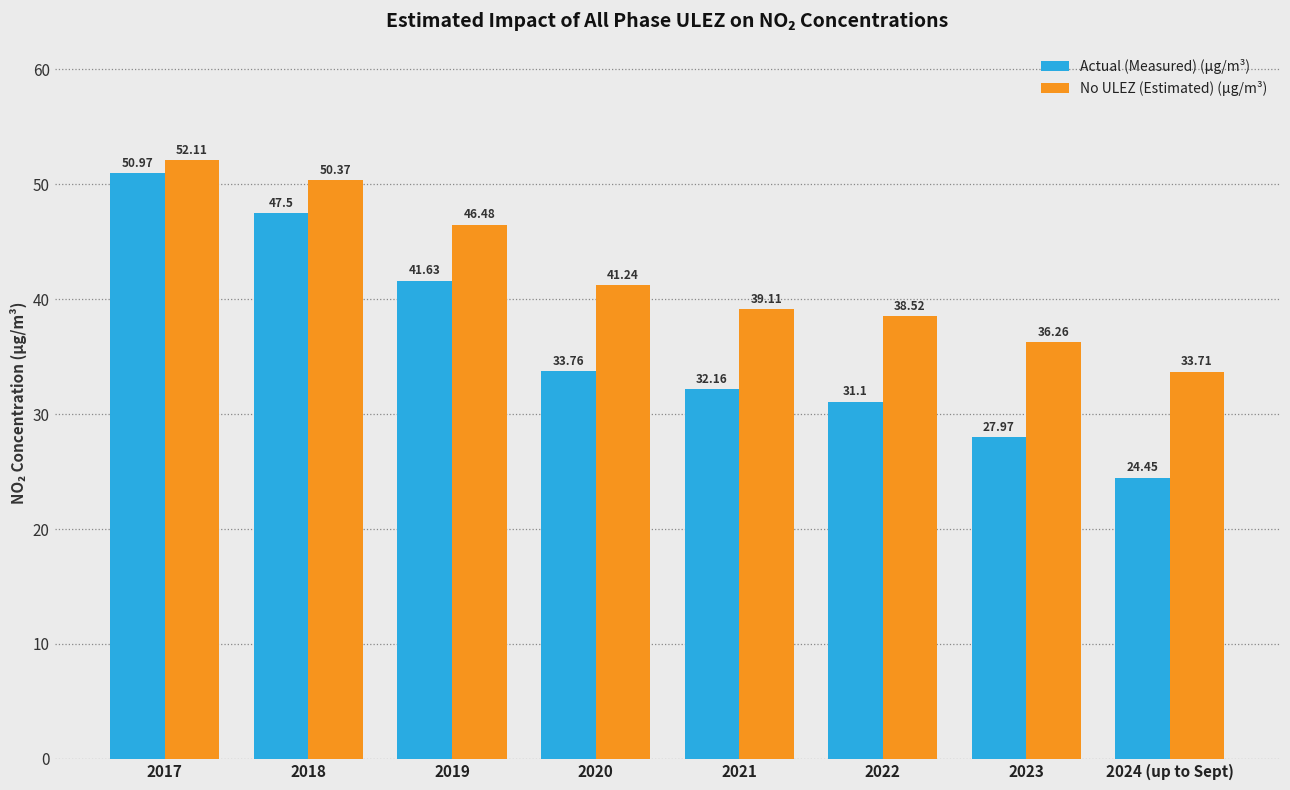

What are all the series names shown in the legend?

Actual (Measured) (µg/m³), No ULEZ (Estimated) (µg/m³)